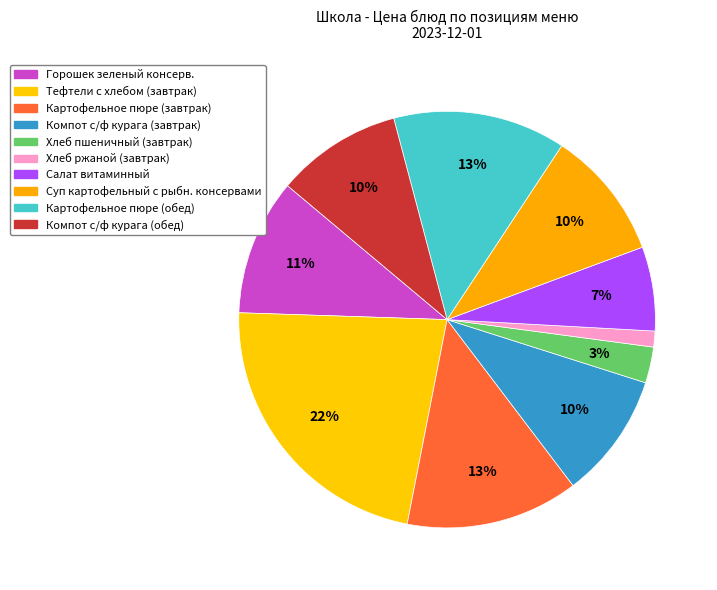

Is it true that Картофельное пюре (завтрак) is 13% of the pie?

True